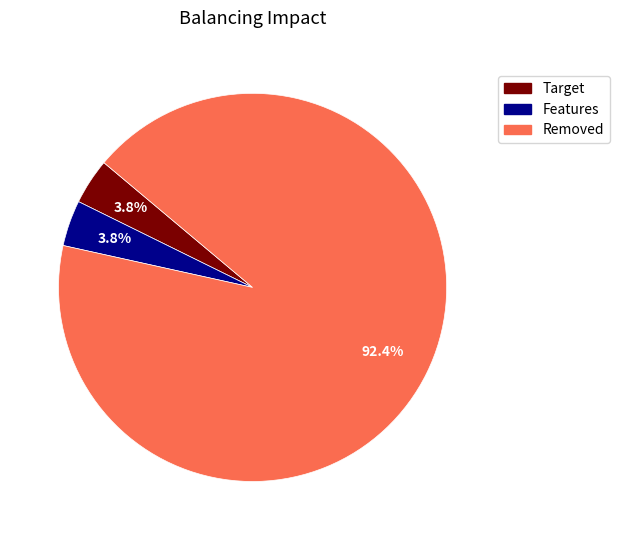

Is there a majority slice in this chart?

Yes